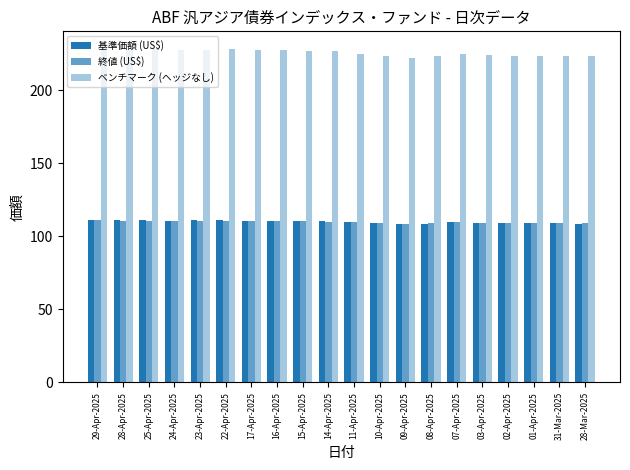

List the labels in order of ベンチマーク (ヘッジなし) value, smallest first.

09-Apr-2025, 28-Mar-2025, 08-Apr-2025, 01-Apr-2025, 02-Apr-2025, 31-Mar-2025, 10-Apr-2025, 03-Apr-2025, 11-Apr-2025, 07-Apr-2025, 14-Apr-2025, 15-Apr-2025, 16-Apr-2025, 24-Apr-2025, 17-Apr-2025, 28-Apr-2025, 23-Apr-2025, 25-Apr-2025, 22-Apr-2025, 29-Apr-2025